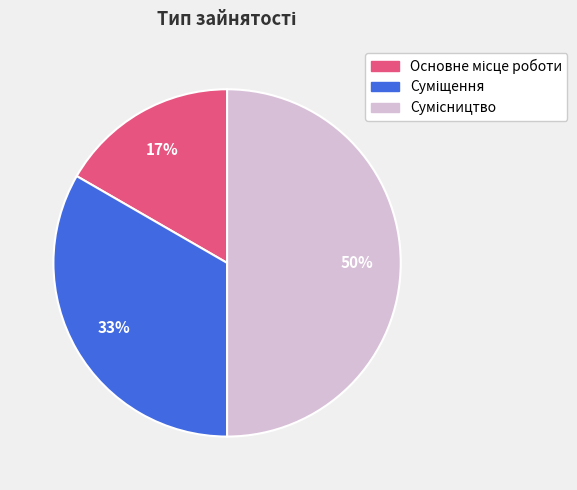

How many segments does this pie chart have?

3